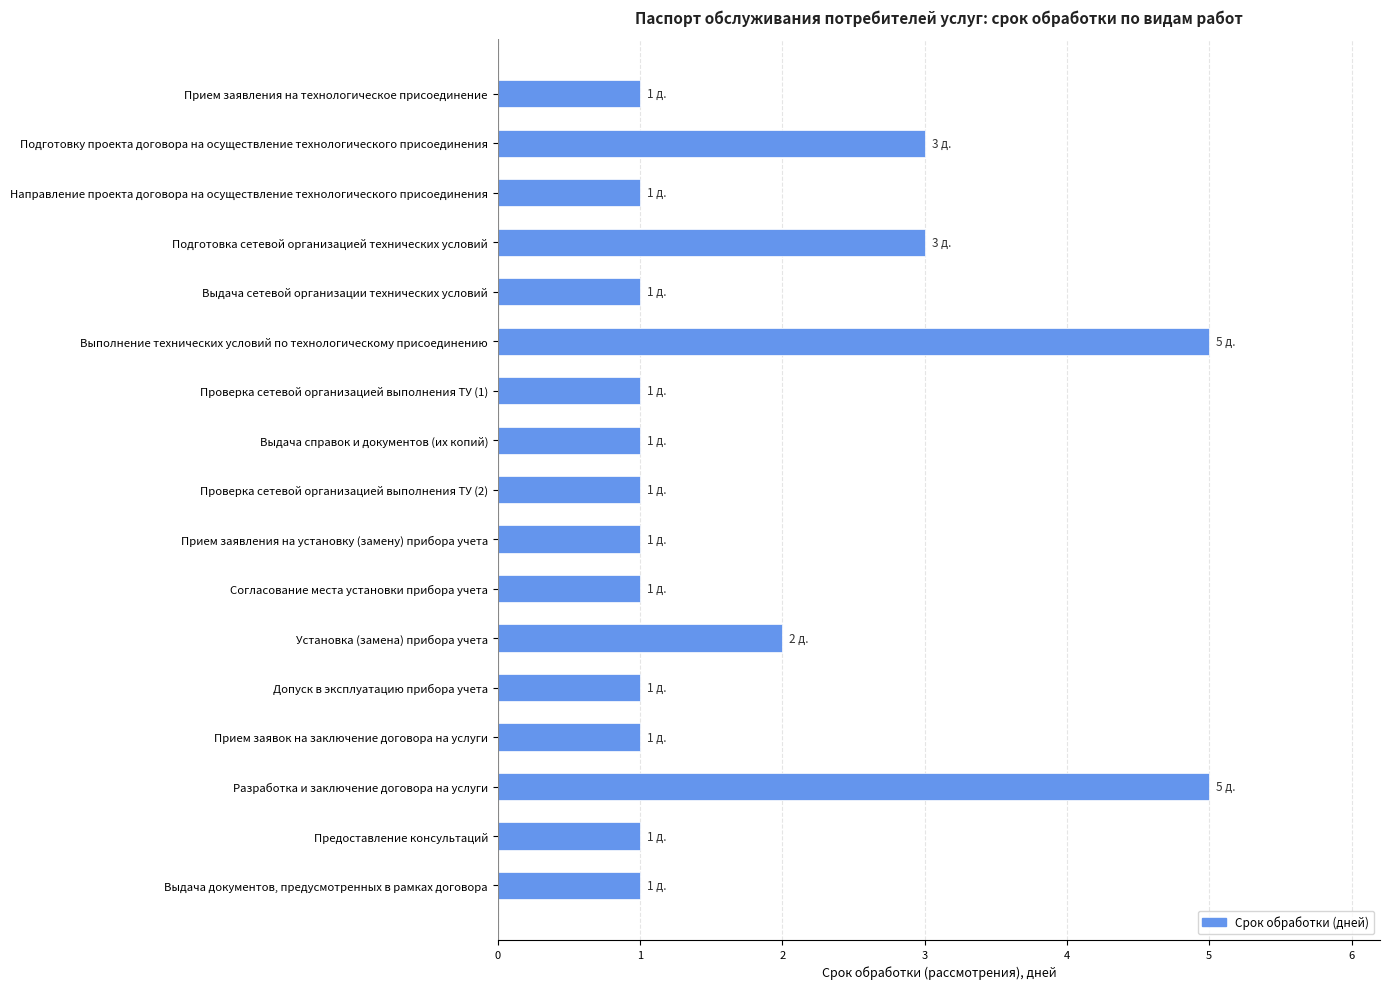

What value does the data have at Выполнение технических условий по технологическому присоединению?

5